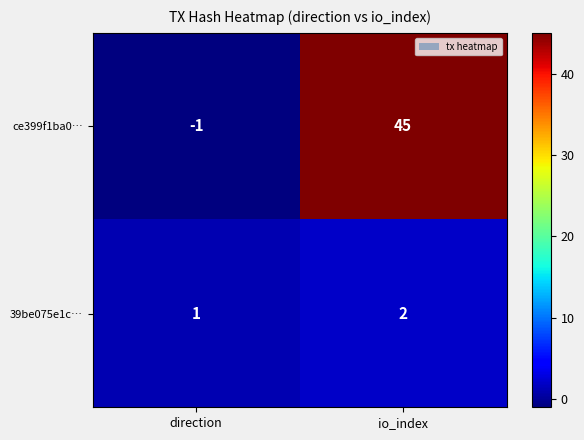

Count the number of data series in this chart.

2